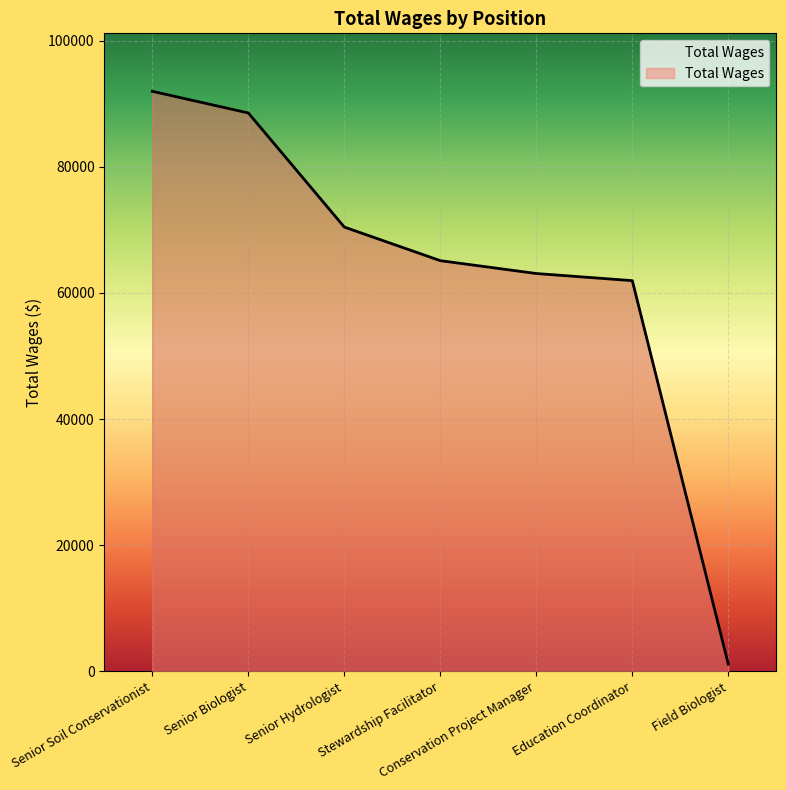

True or false: the data has more than 1 interior local peaks.

False